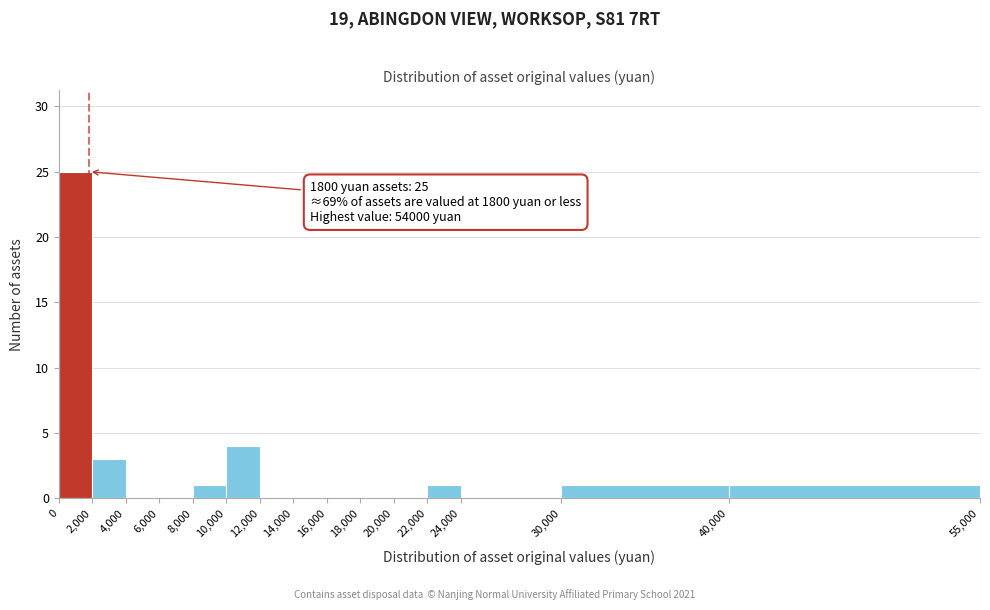

Which range on the x-axis has the tallest bar?

0 to 2,000